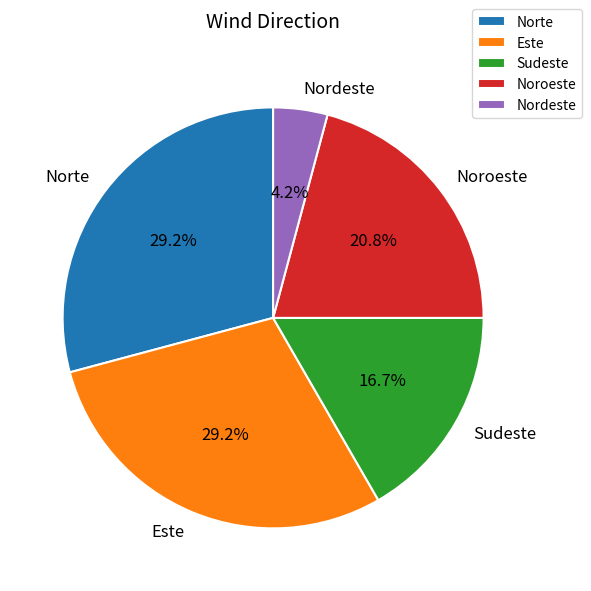

To the nearest percent, what is the difference between the largest and smallest slice percentages?

25%